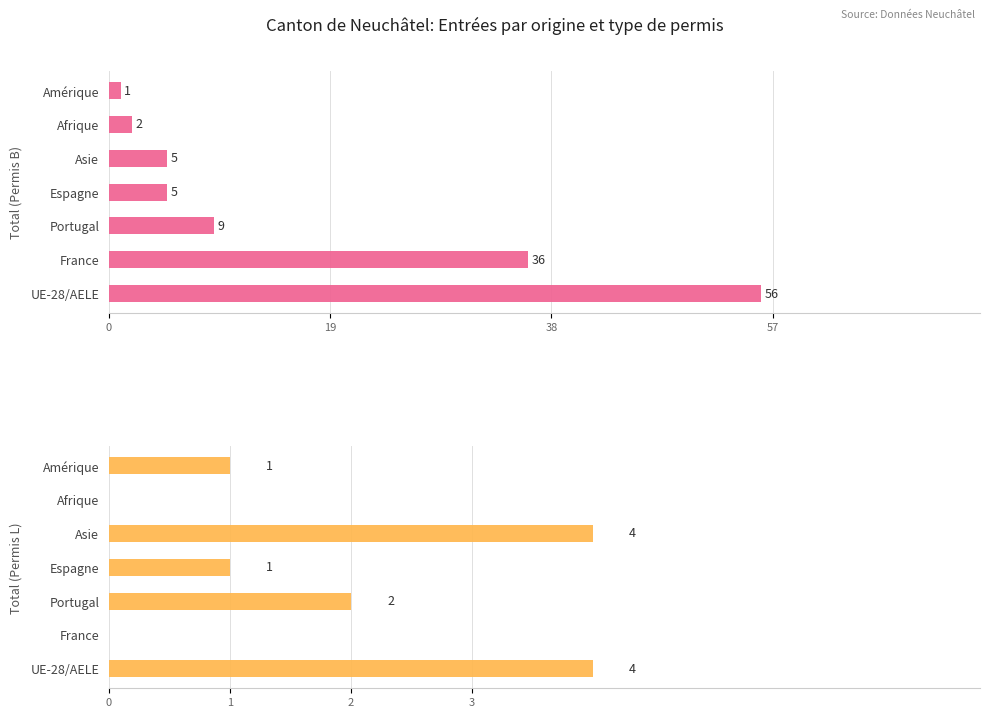

Count the number of categories in the chart.

7